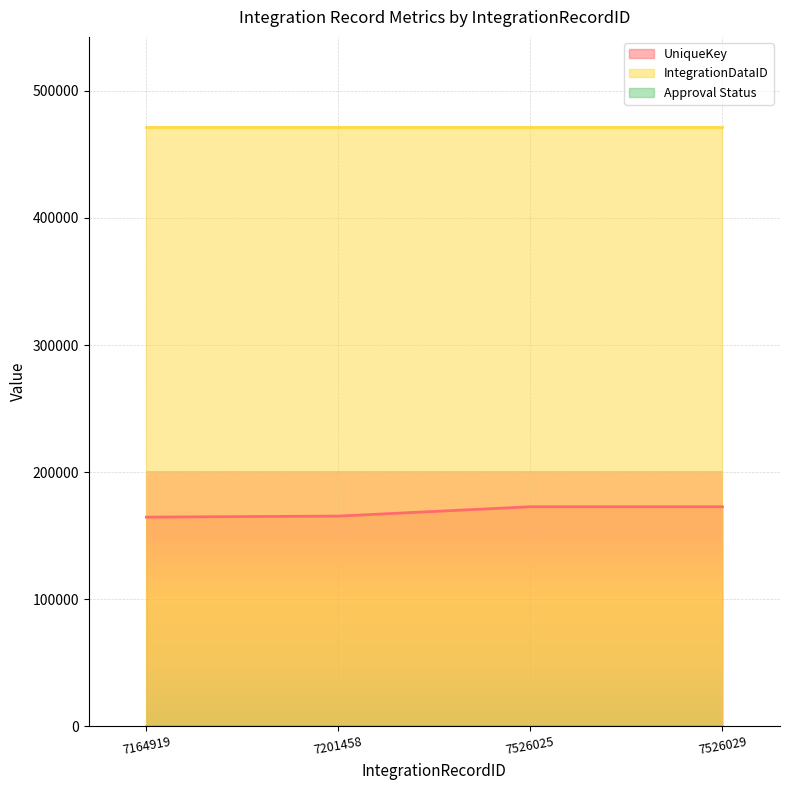

Which series changed the most between 7164919 and 7526025?

UniqueKey